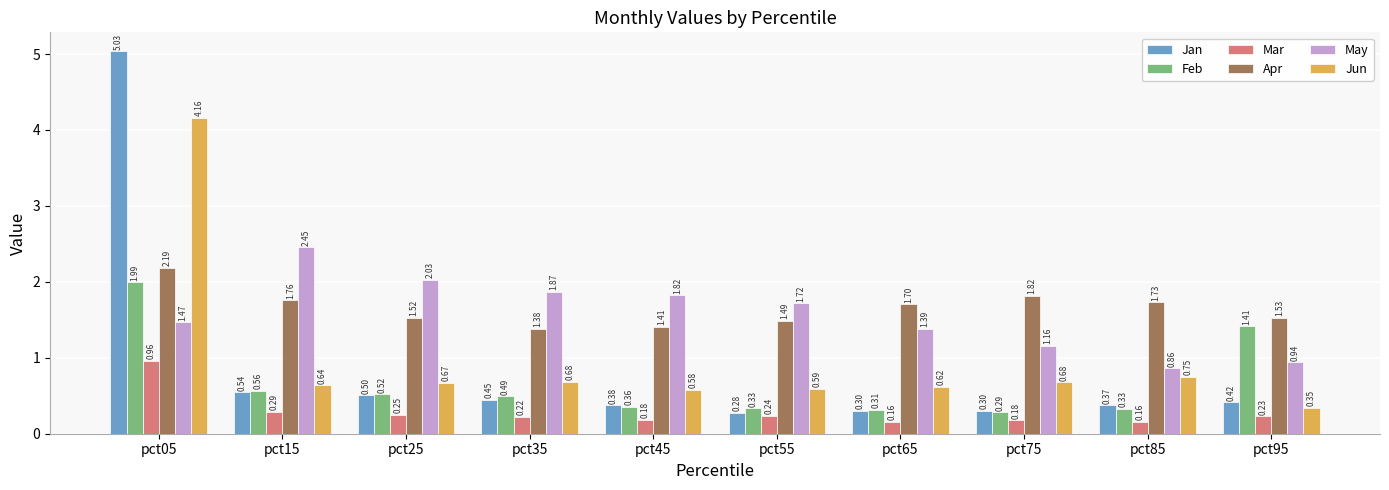

List the series in order of their peak value, highest first.

Jan, Jun, May, Apr, Feb, Mar